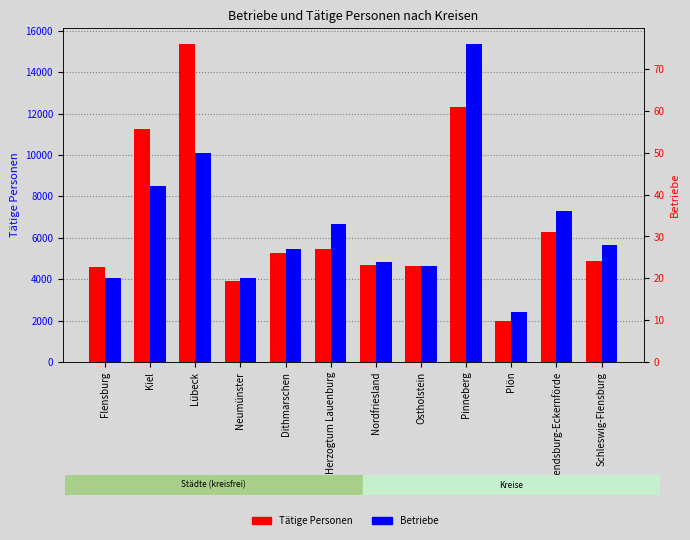

What is the value of the Tätige Personen bar at the 3rd from the left?

15357